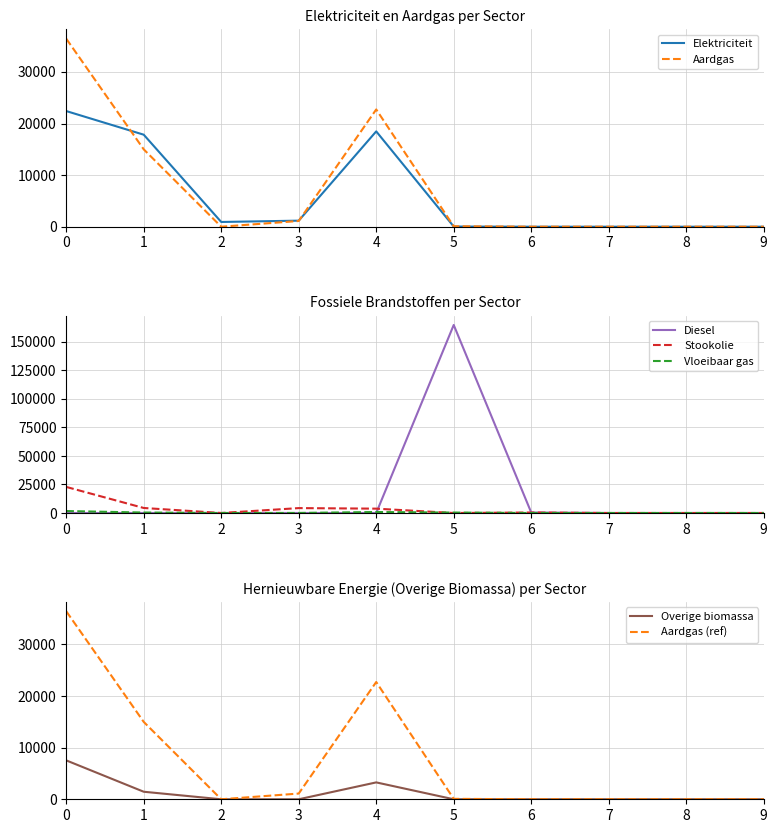

The value of Stookolie at 8 is 0.0. True or false?

True